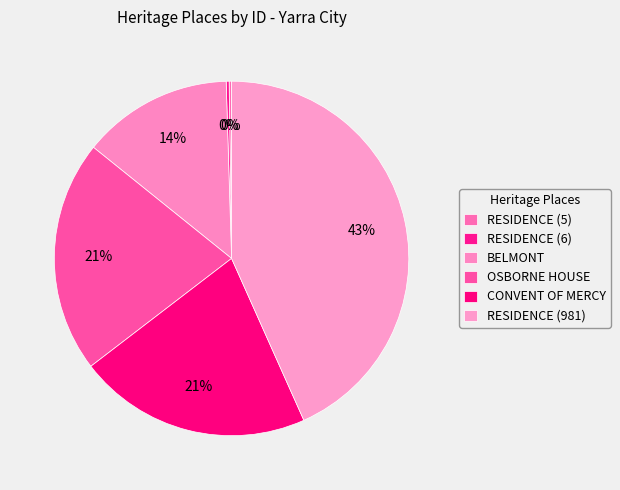

Combined, do RESIDENCE (6) and OSBORNE HOUSE account for over 50%?

No